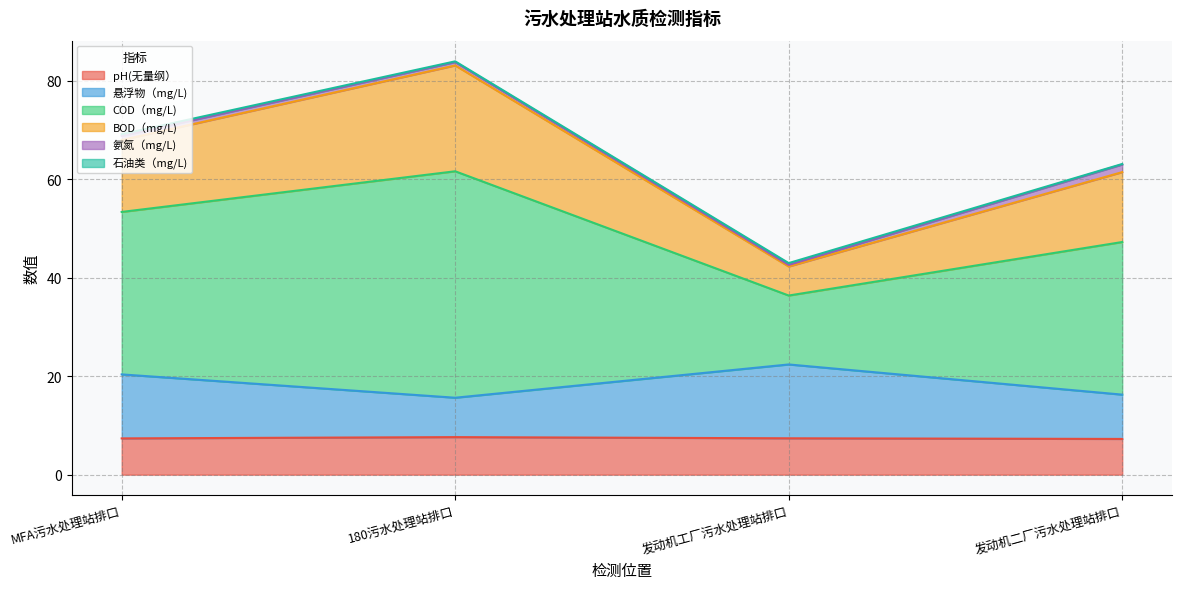

What is the highest value of the pH(无量纲） series?

7.6